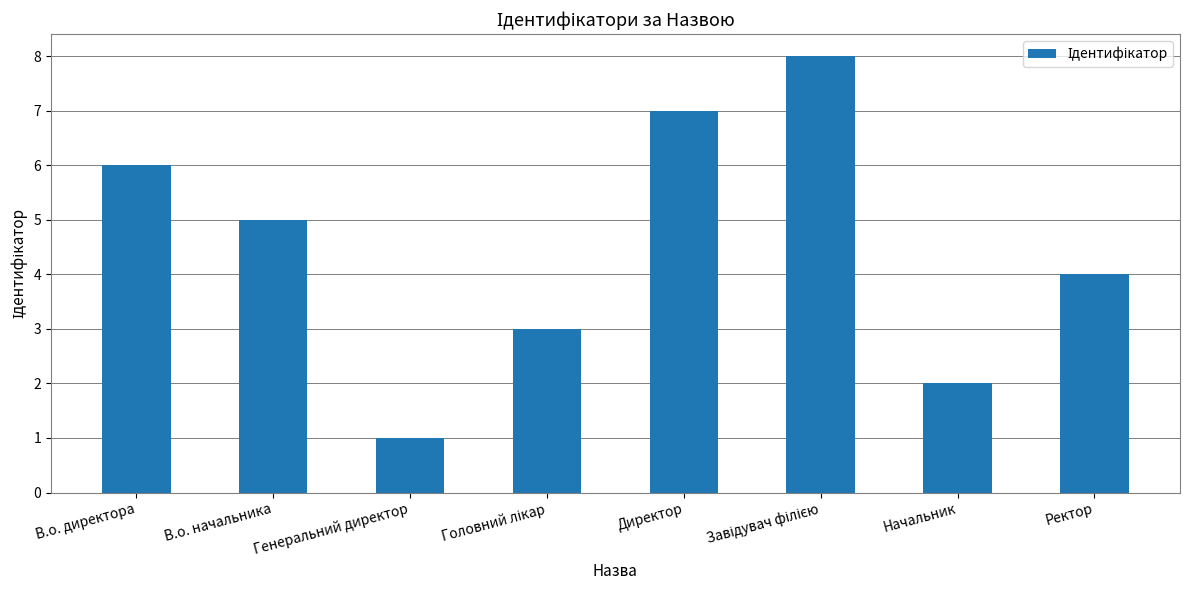

What is the sum of all values?

36